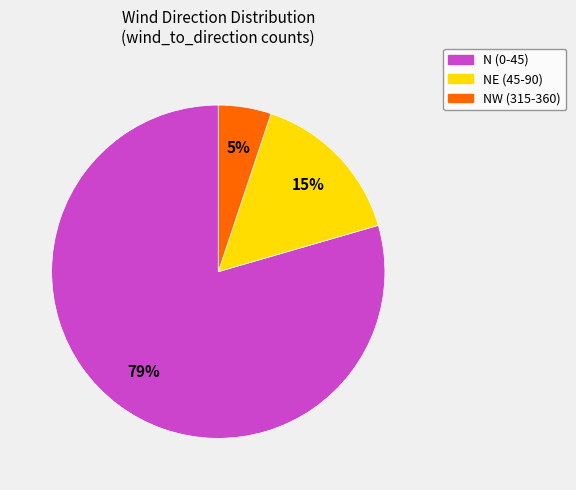

Count the number of slices in the pie.

3